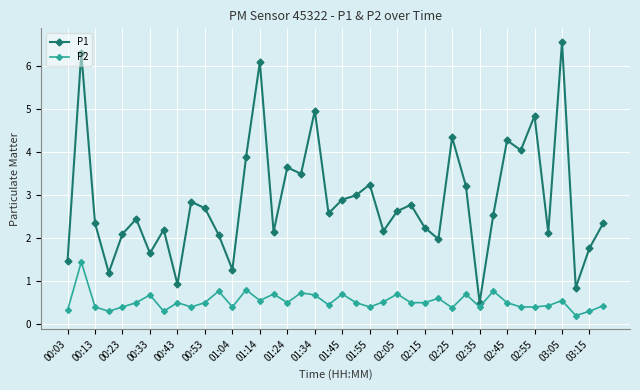

True or false: P1 and P2 intersect in this chart.

False